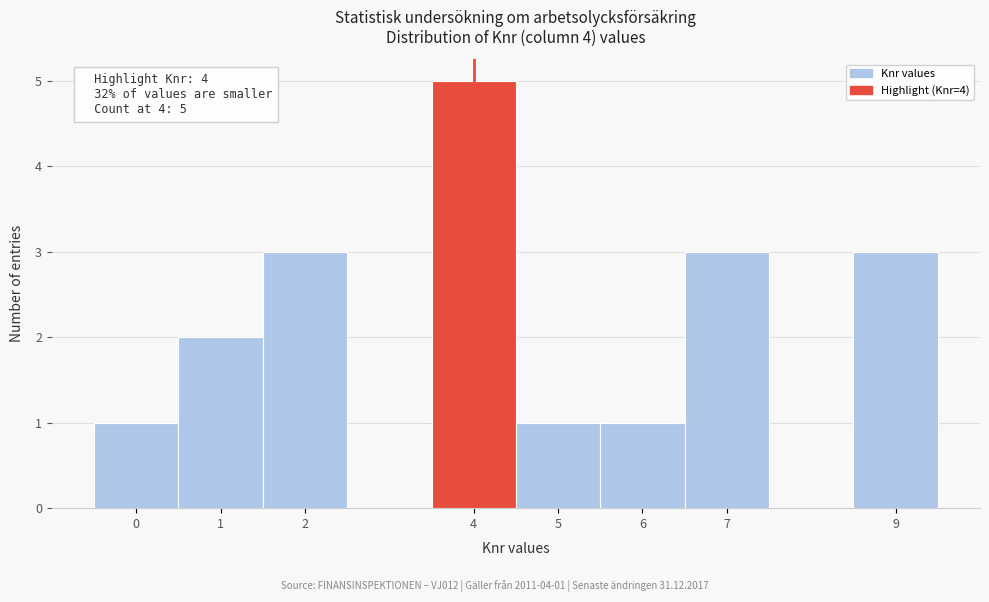

Which range on the x-axis has the tallest bar?

3.5 to 4.5